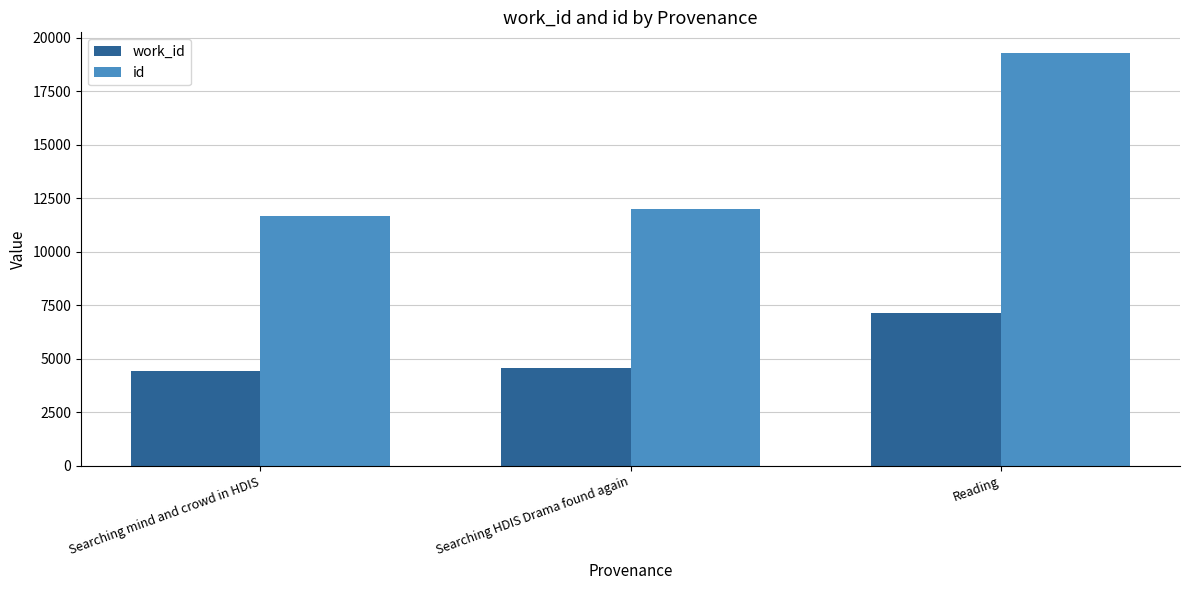

At how many categories does at least one series exceed 12875?

1